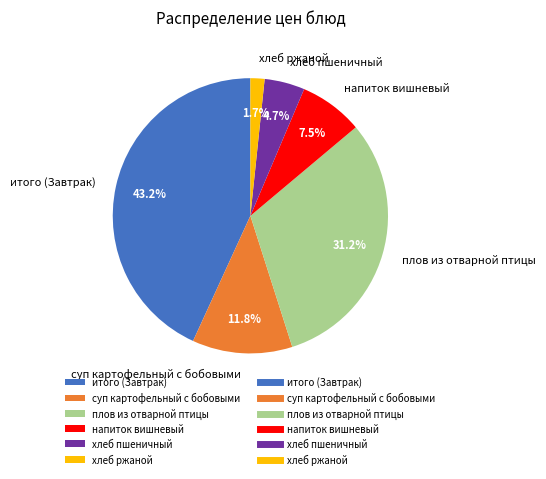

How many slices are in this pie chart?

6